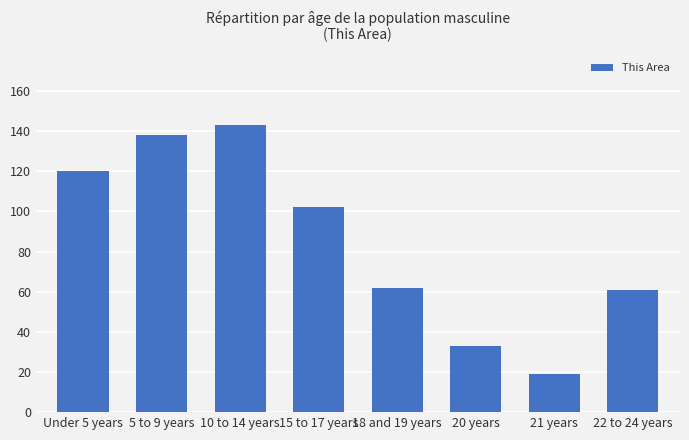

Reading left to right, transcribe all the data shown in this chart.

120	138	143	102	62	33	19	61